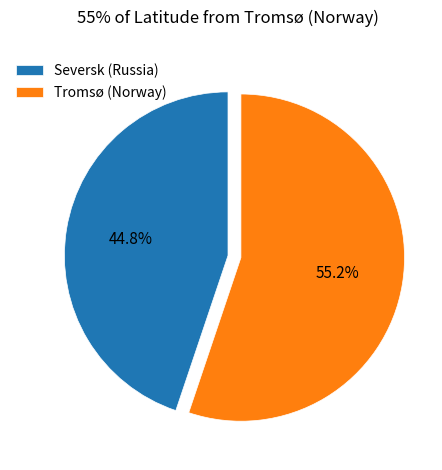

Is there any slice that represents more than half of the pie?

Yes